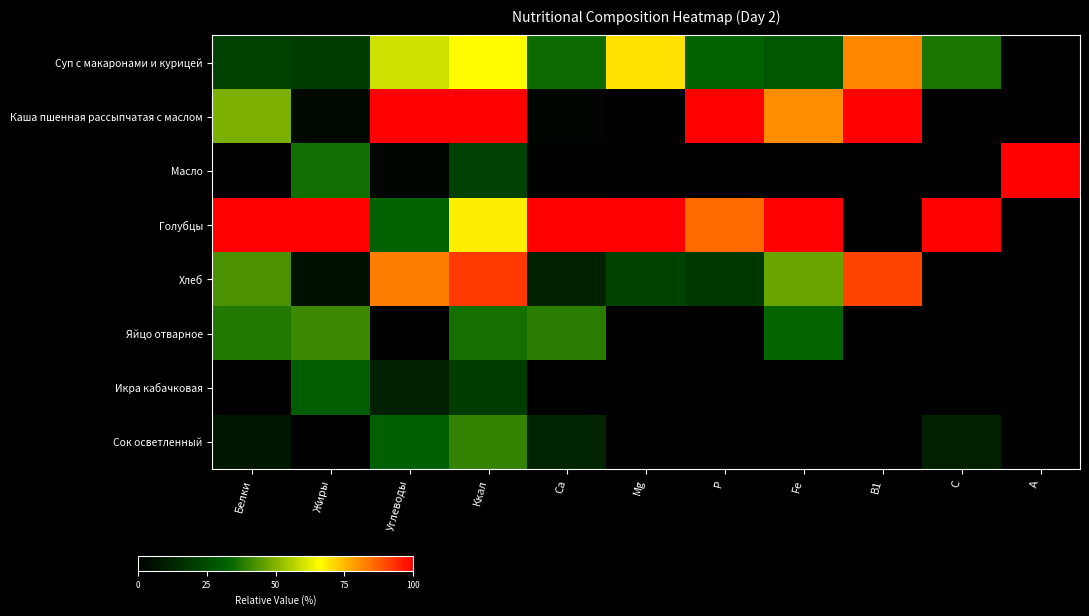

Reading left to right, extract all data points from this chart.

Суп с макаронами и курицей: Белки=0.2	Жиры=0.2	Углеводы=0.6	Ккал=0.7	Ca=0.3	Mg=0.7	P=0.3	Fe=0.3	B1=0.8	C=0.4	A=0.0
Каша пшенная рассыпчатая с маслом: Белки=0.5	Жиры=0.0	Углеводы=1.0	Ккал=1.0	Ca=0.0	Mg=0.0	P=1.0	Fe=0.8	B1=1.0	C=0.0	A=0.0
Масло: Белки=0.0	Жиры=0.4	Углеводы=0.0	Ккал=0.2	Ca=0.0	Mg=0.0	P=0.0	Fe=0.0	B1=0.0	C=0.0	A=1.0
Голубцы: Белки=1.0	Жиры=1.0	Углеводы=0.3	Ккал=0.7	Ca=1.0	Mg=1.0	P=0.9	Fe=1.0	B1=0.0	C=1.0	A=0.0
Хлеб: Белки=0.4	Жиры=0.1	Углеводы=0.8	Ккал=0.9	Ca=0.1	Mg=0.2	P=0.2	Fe=0.5	B1=0.9	C=0.0	A=0.0
Яйцо отварное: Белки=0.4	Жиры=0.4	Углеводы=0.0	Ккал=0.4	Ca=0.4	Mg=0.0	P=0.0	Fe=0.3	B1=0.0	C=0.0	A=0.0
Икра кабачковая: Белки=0.0	Жиры=0.3	Углеводы=0.1	Ккал=0.2	Ca=0.0	Mg=0.0	P=0.0	Fe=0.0	B1=0.0	C=0.0	A=0.0
Сок осветленный: Белки=0.1	Жиры=0.0	Углеводы=0.3	Ккал=0.4	Ca=0.1	Mg=0.0	P=0.0	Fe=0.0	B1=0.0	C=0.1	A=0.0